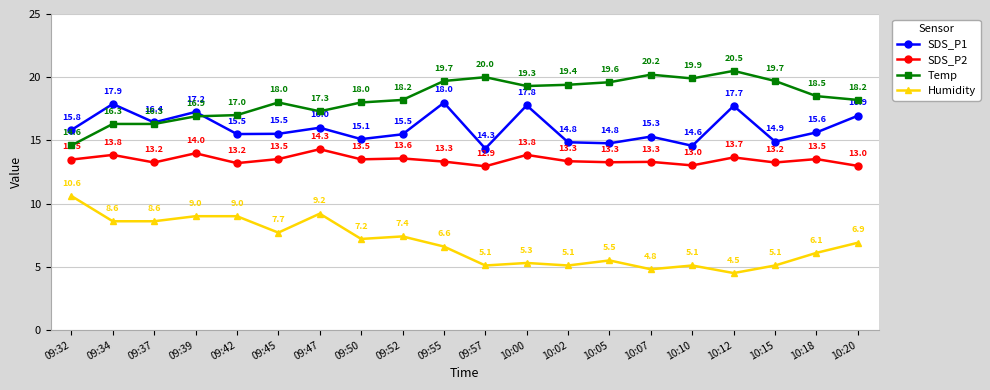

The value of SDS_P1 at 10:18 is 24.1. True or false?

False